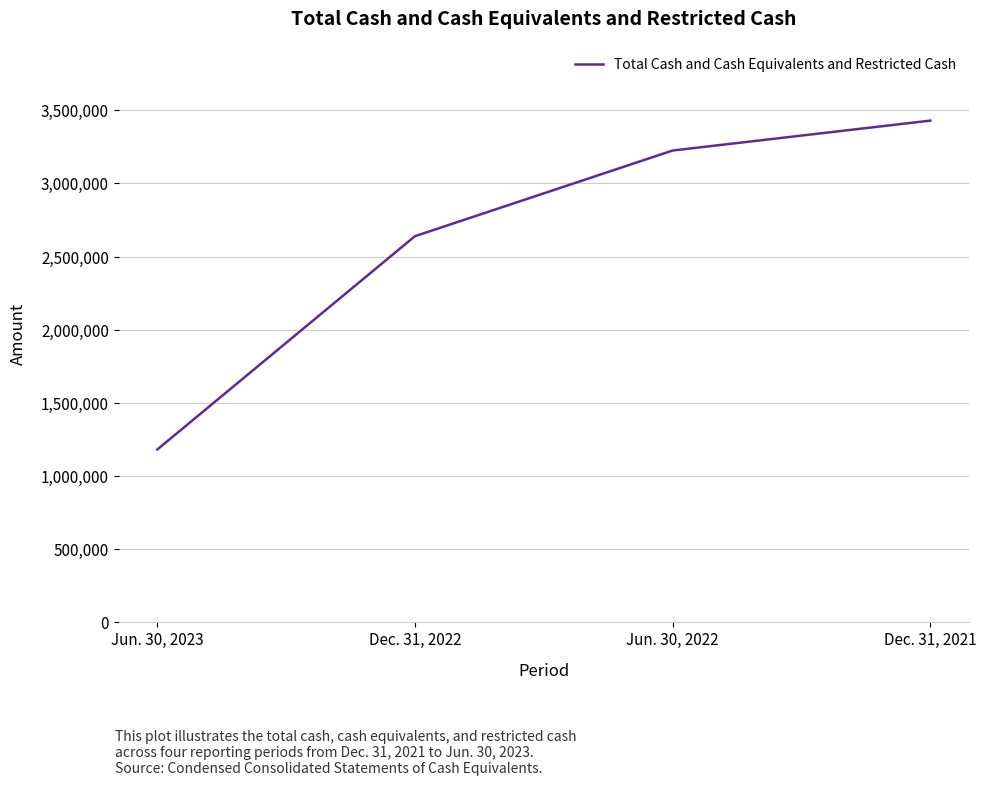

What is the difference between the maximum and minimum values?

2250113